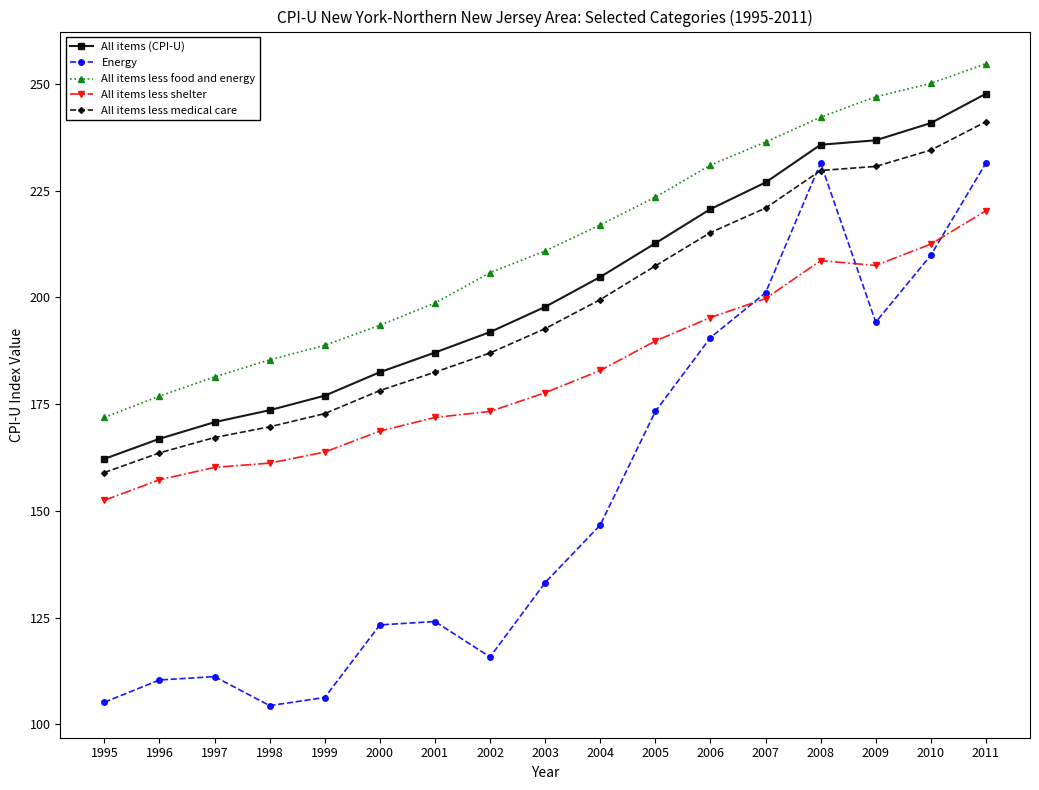

At which category does the chart reach its peak across all series?

2011